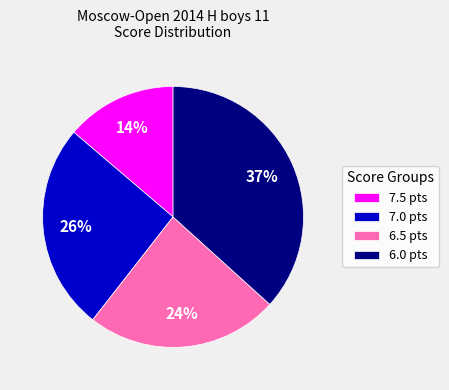

Combined, do 6.5 pts and 6.0 pts account for over 50%?

Yes